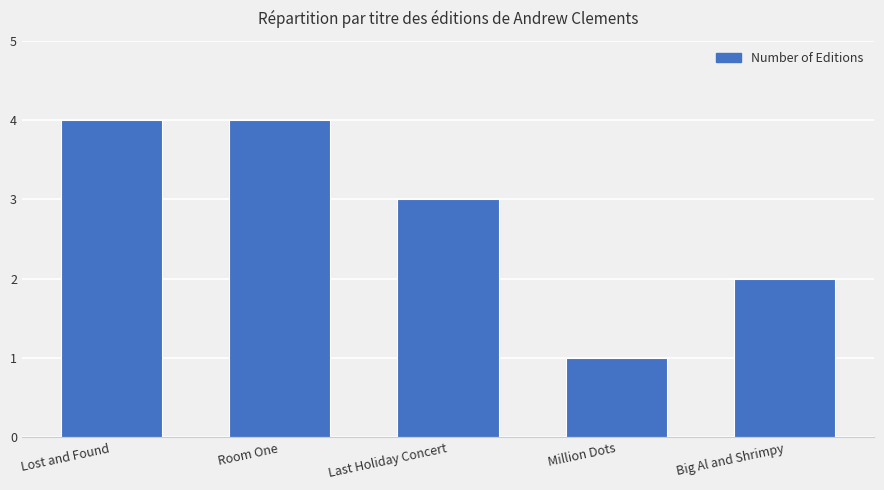

Is it true that the value at Last Holiday Concert is 1?

False